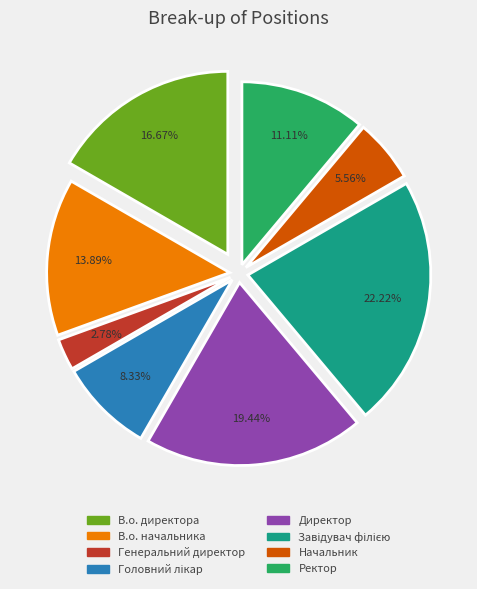

How many segments does this pie chart have?

8